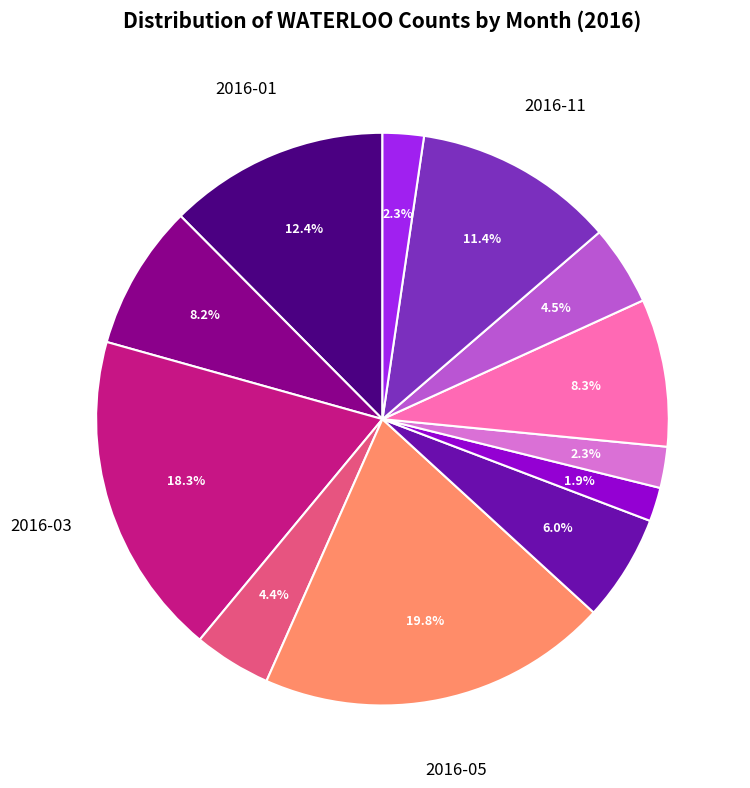

Is there a majority slice in this chart?

No